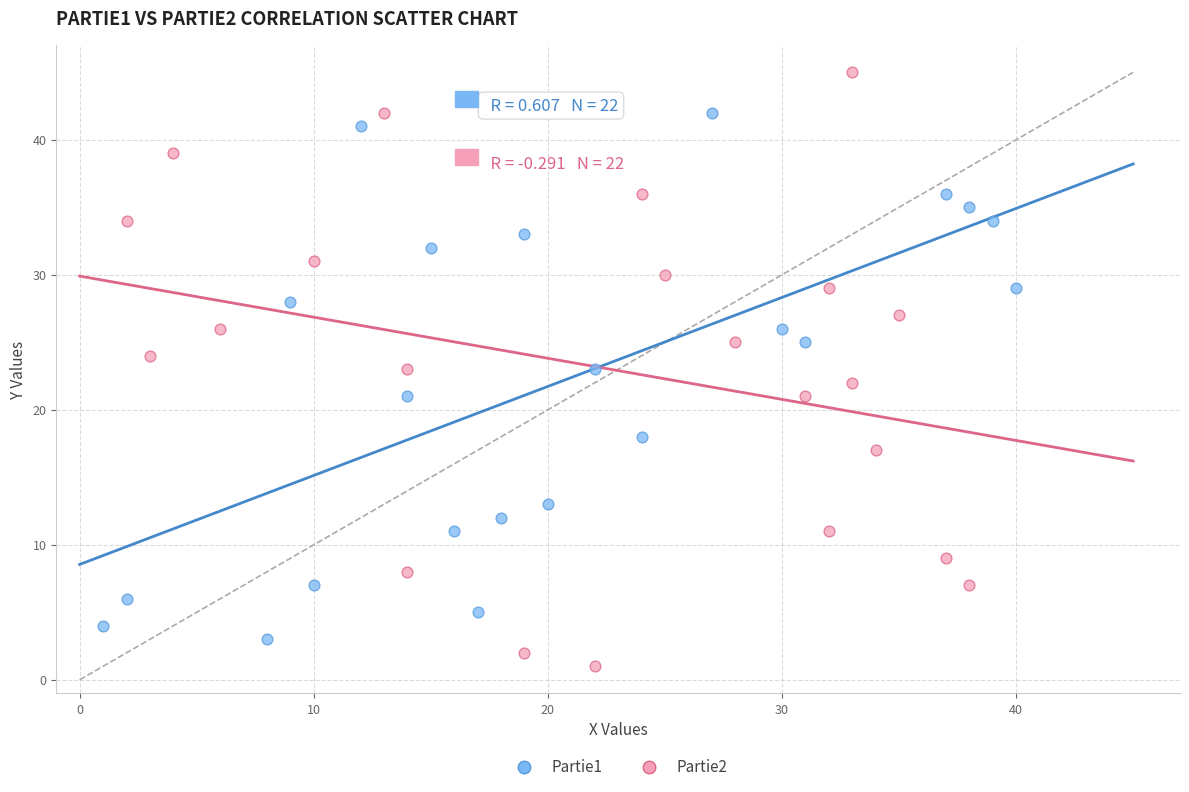

Which series has the widest spread of Y values?

Partie2